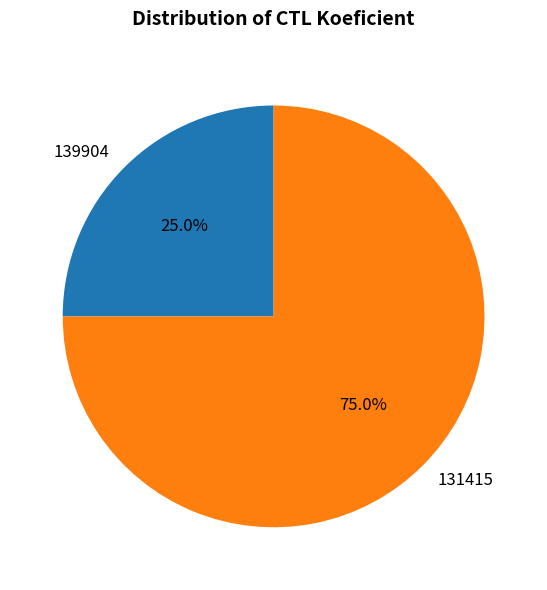

What percentage is the 131415 slice, to the nearest percent?

75%